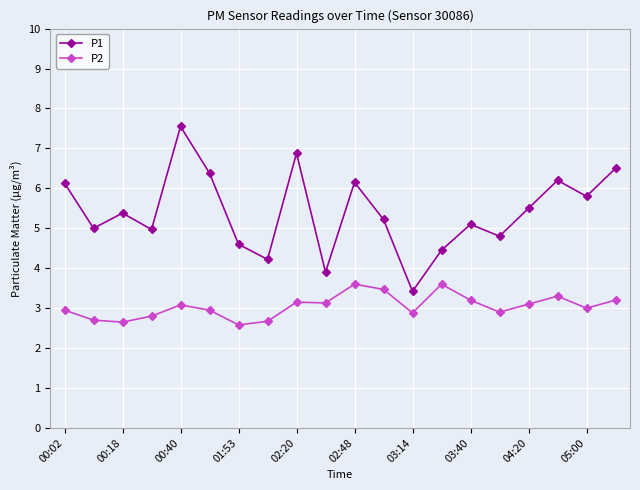

True or false: P1 and P2 cross at least once.

False